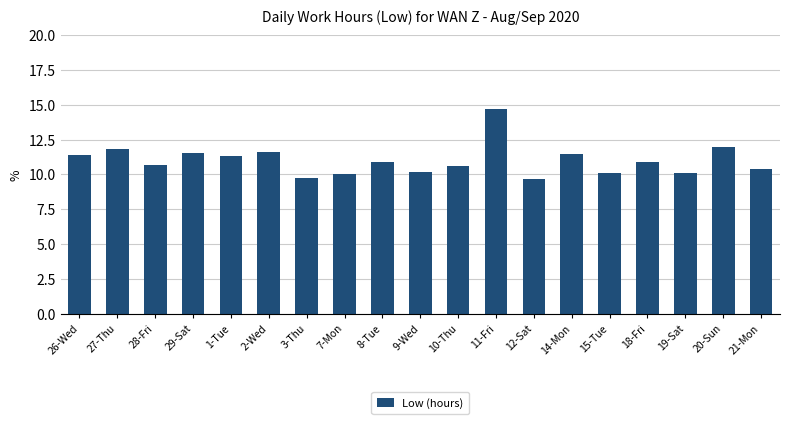

At which label does the data first exceed 10?

26-Wed